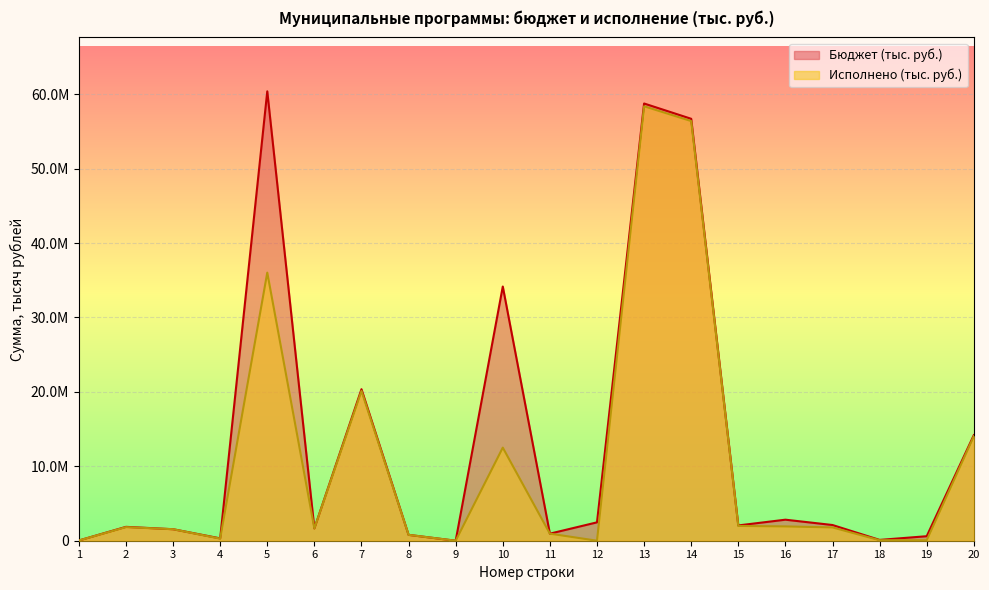

What is the sum of the Исполнено (тыс. руб.) values at 9 and 5?

36024136.3